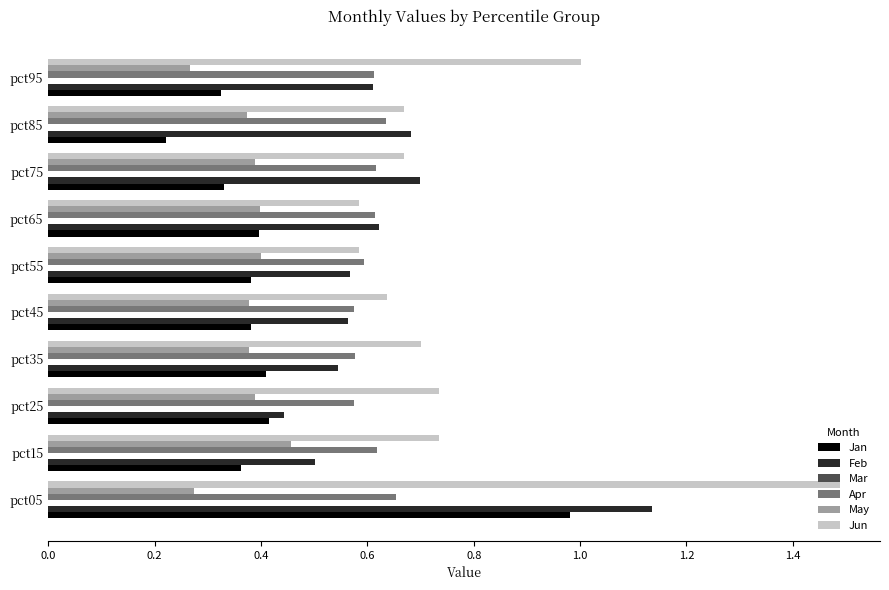

The Feb series shows 0.7 at pct15. True or false?

False